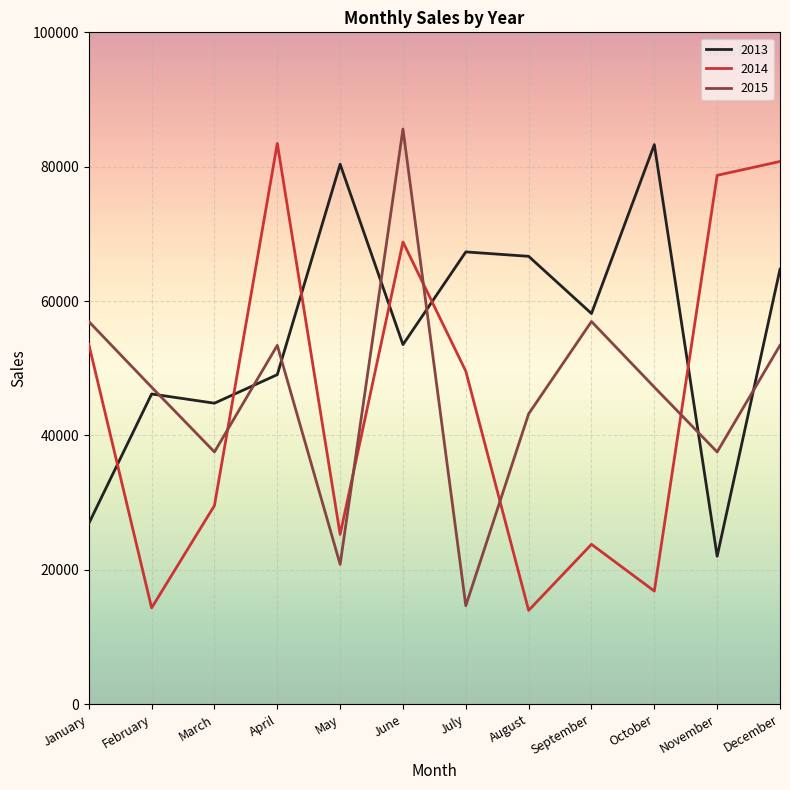

At how many categories does at least one series exceed 37446?

12